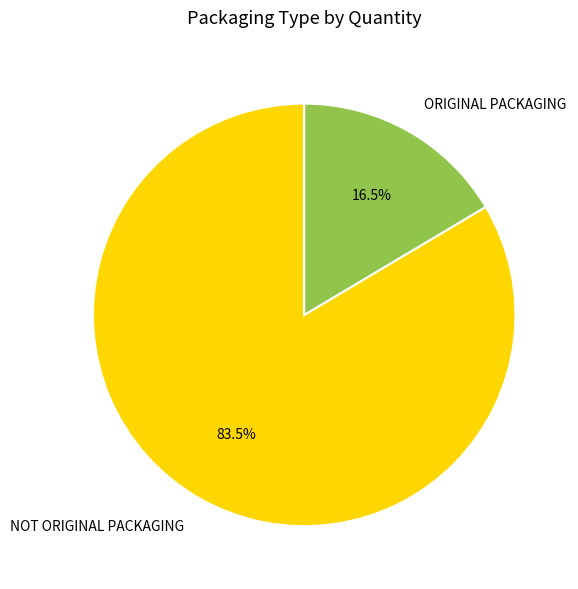

Is ORIGINAL PACKAGING the majority of the pie?

No